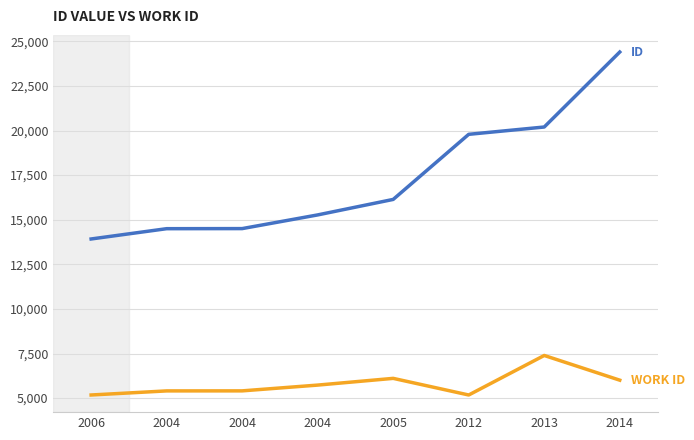

What is the label of the 1st point from the right?

2014